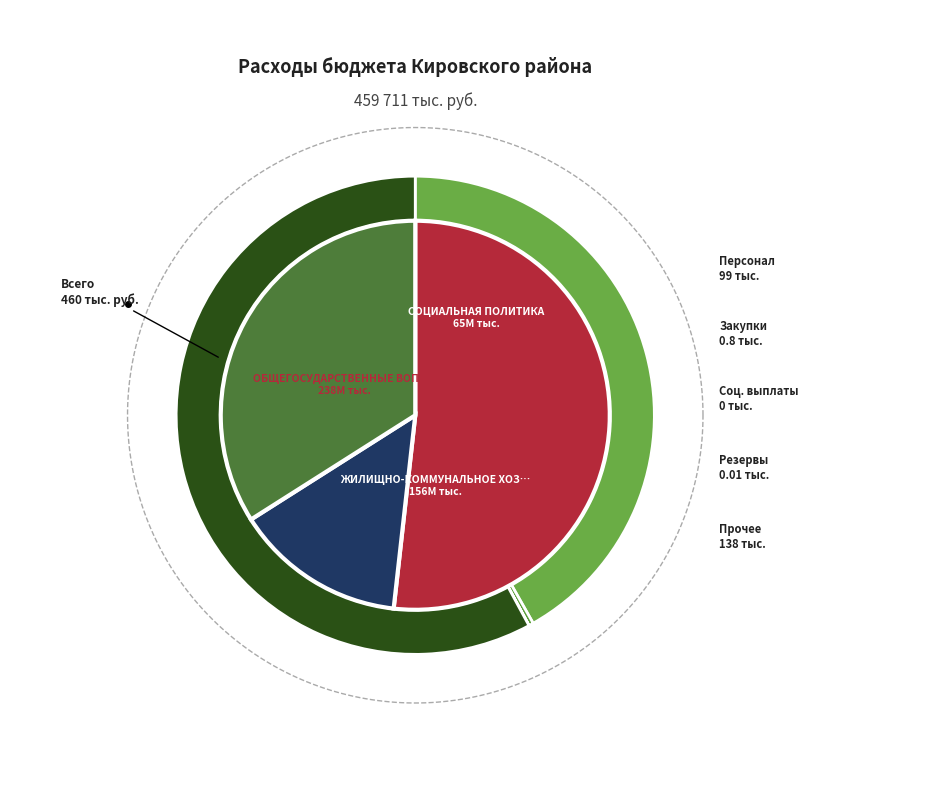

What is the ratio of the value at ОБЩЕГОСУДАРСТВЕННЫЕ ВОПРОСЫ to the value at СОЦИАЛЬНАЯ ПОЛИТИКА?

3.6